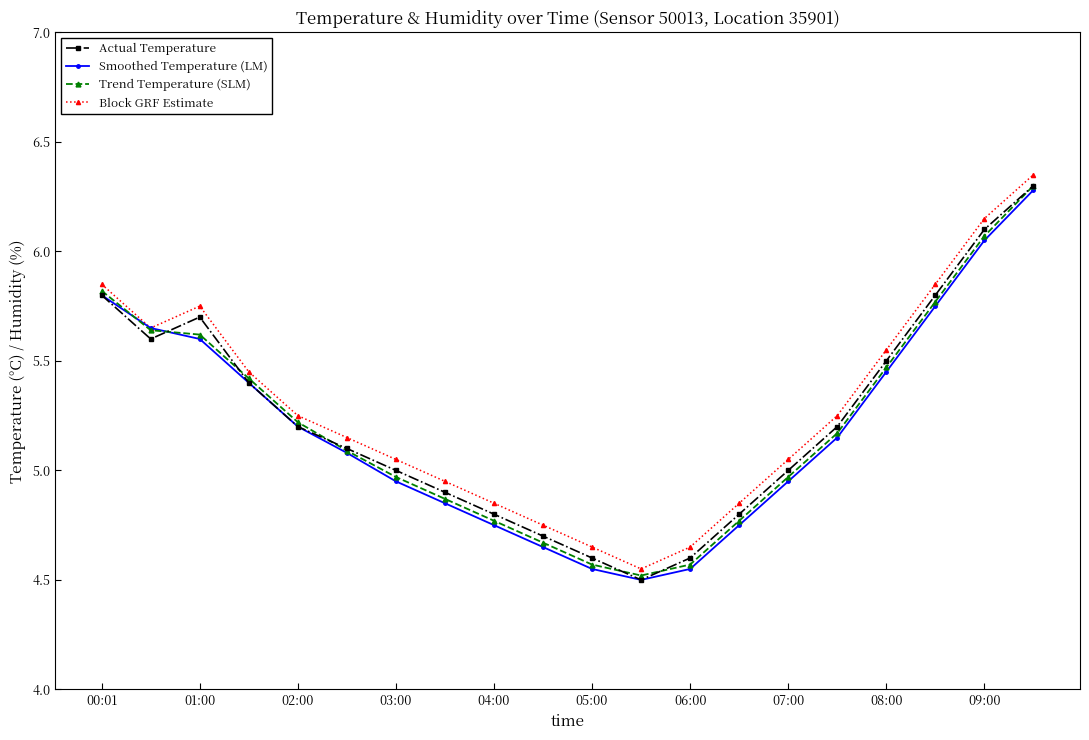

True or false: Actual Temperature and Block GRF Estimate intersect in this chart.

False